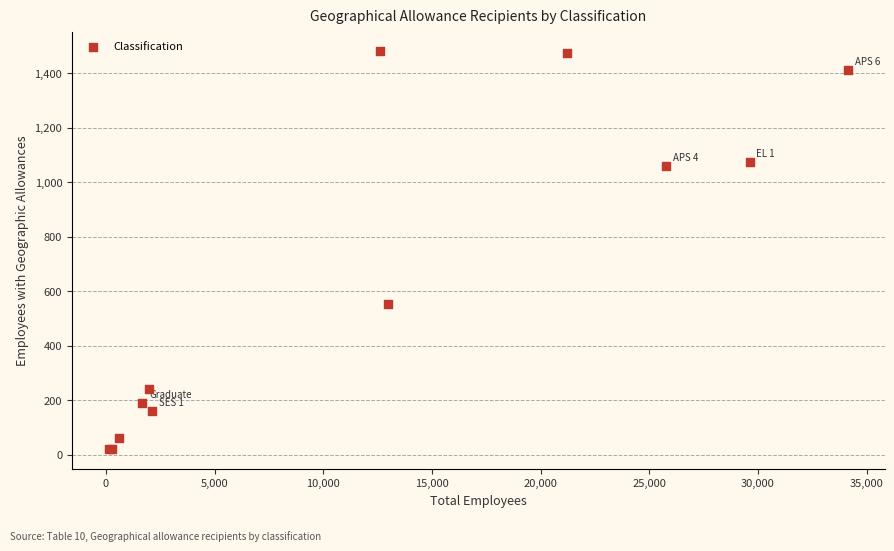

What Y value in the scatter plot is closest to 749?

553